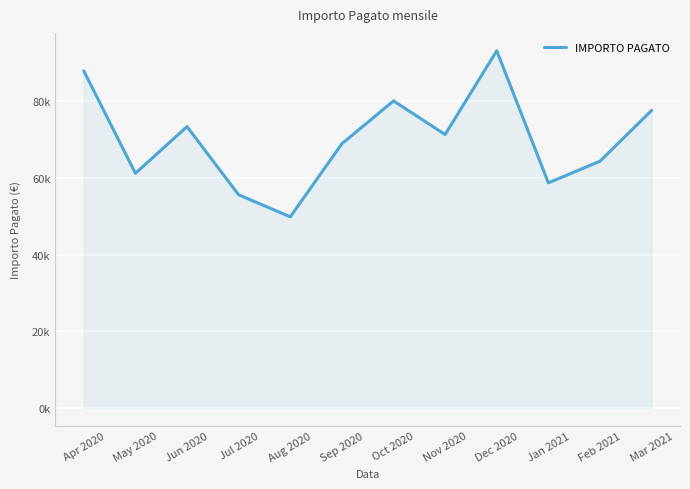

True or false: the data shows 91626.9 at Jan 2021.

False